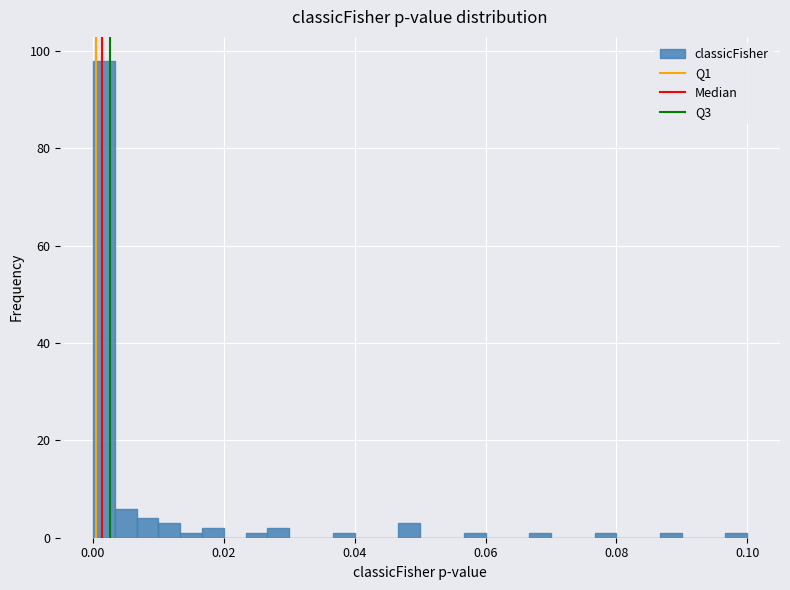

Read against the x-axis, roughly where is the centre of the tallest bar?

0.002